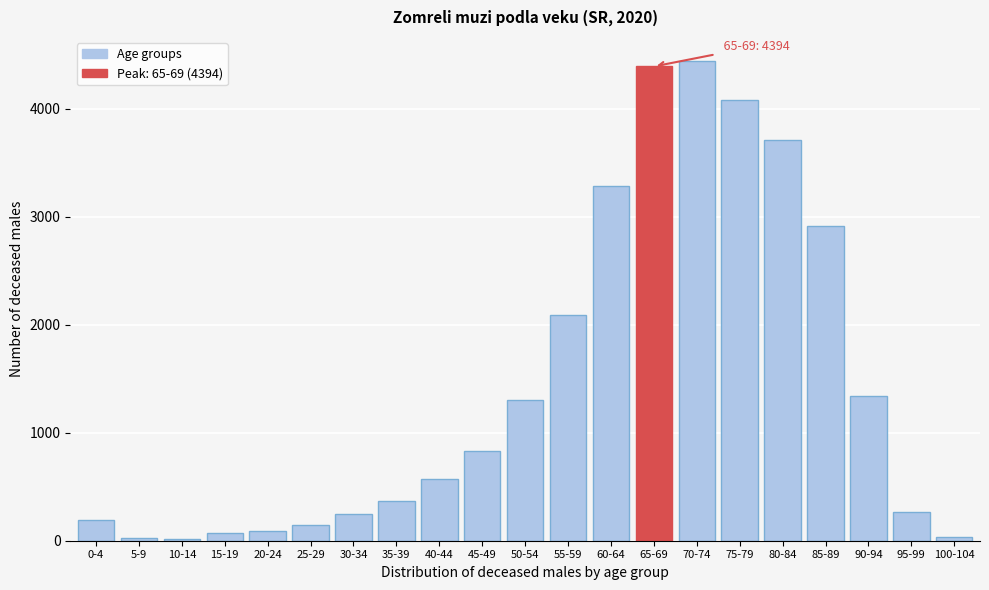

What is the difference between the maximum and second lowest values?

4421